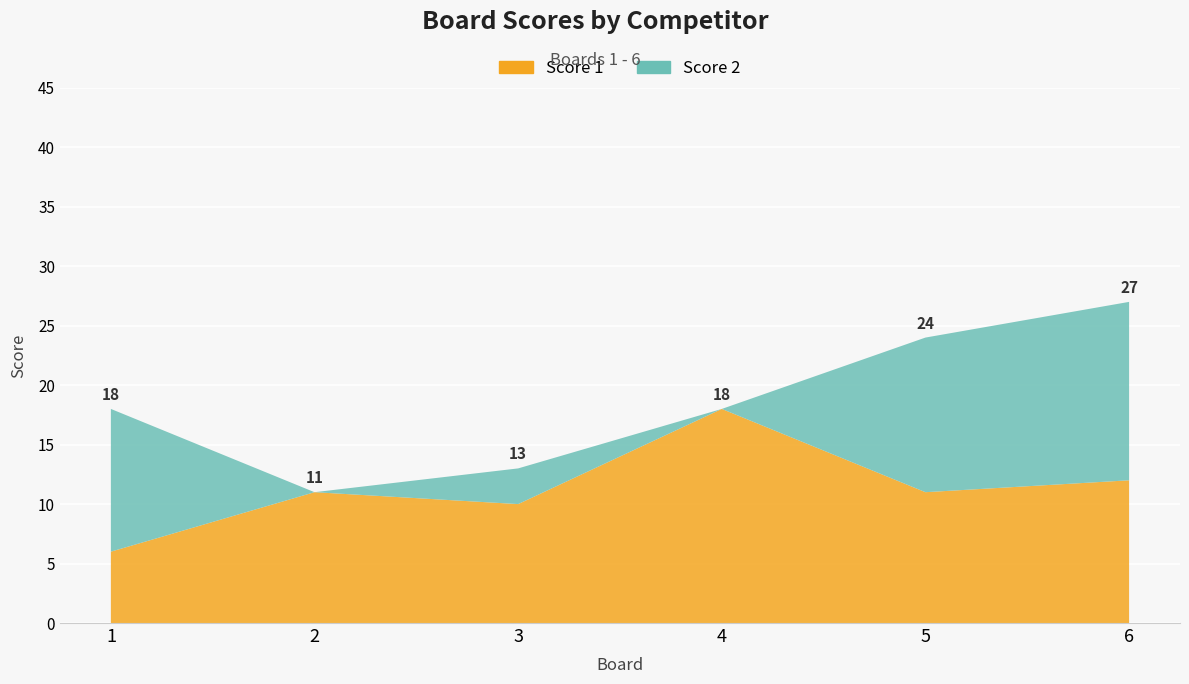

Reading left to right, transcribe all the data shown in this chart.

Score 1: 1=6	2=11	3=10	4=18	5=11	6=12
Score 2: 1=12	2=0	3=3	4=0	5=13	6=15